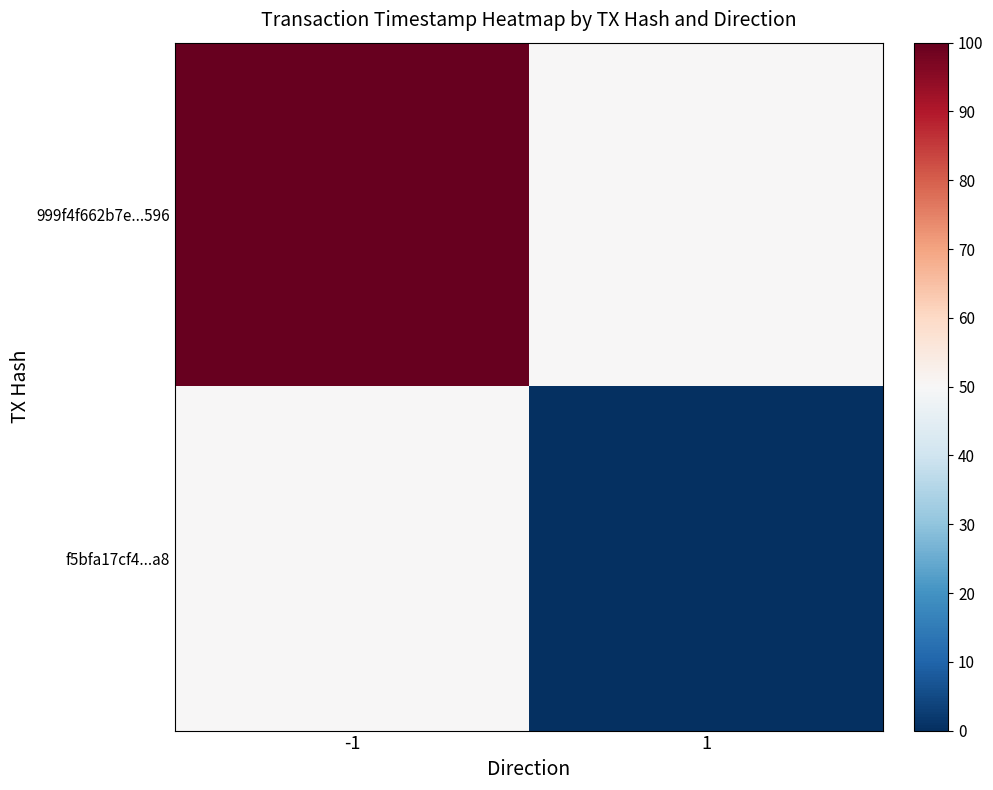

Which series has the largest total across all categories?

999f4f662b7e...596